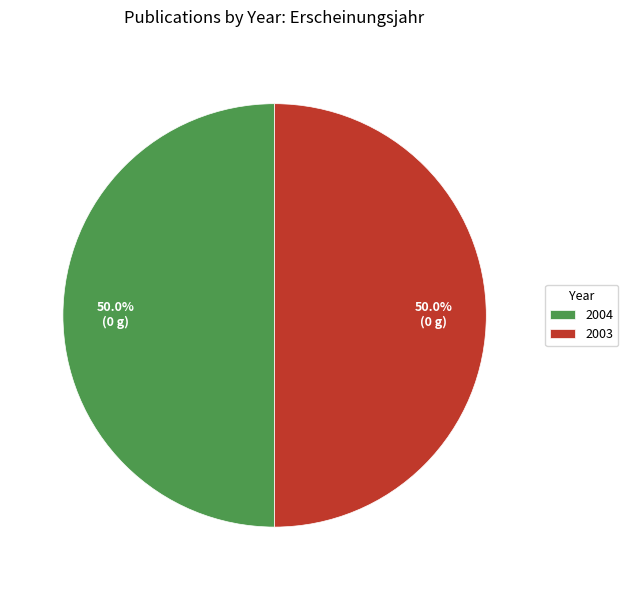

What percentage do 2003 and 2004 together represent?

100.0%